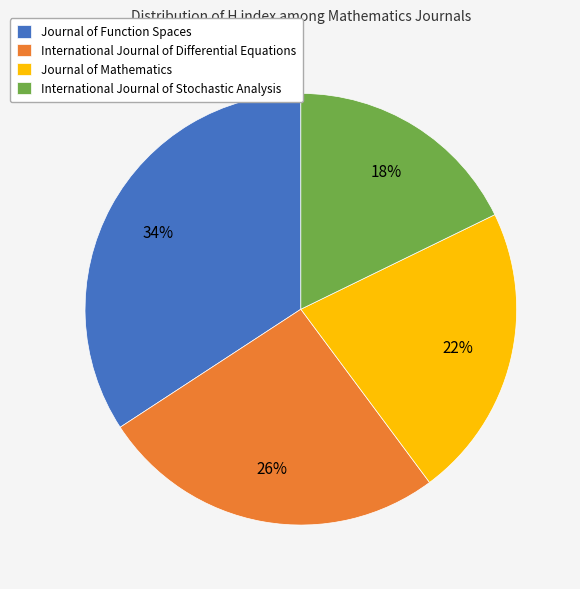

To the nearest percent, what is the combined percentage of International Journal of Differential Equations and International Journal of Stochastic Analysis?

44%